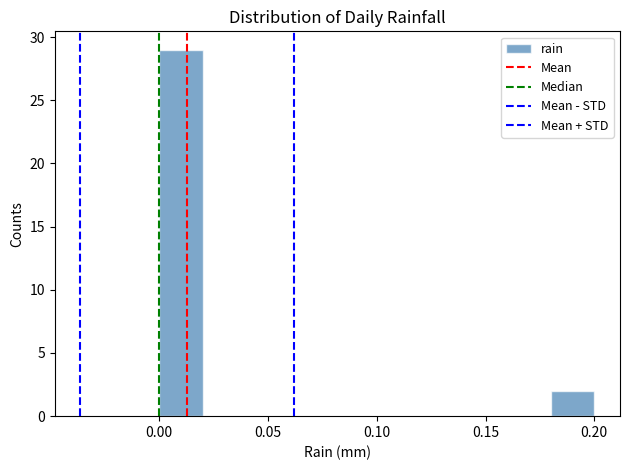

Over which range of the x-axis is the bar tallest?

0.00 to 0.02